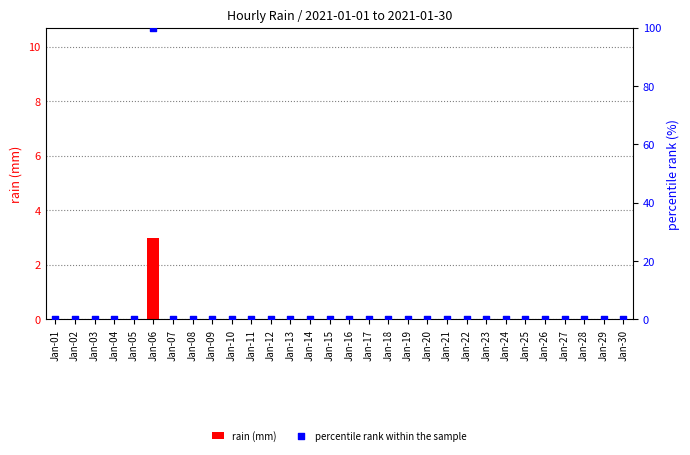

What are all the series names shown in the legend?

rain (mm), percentile rank within the sample